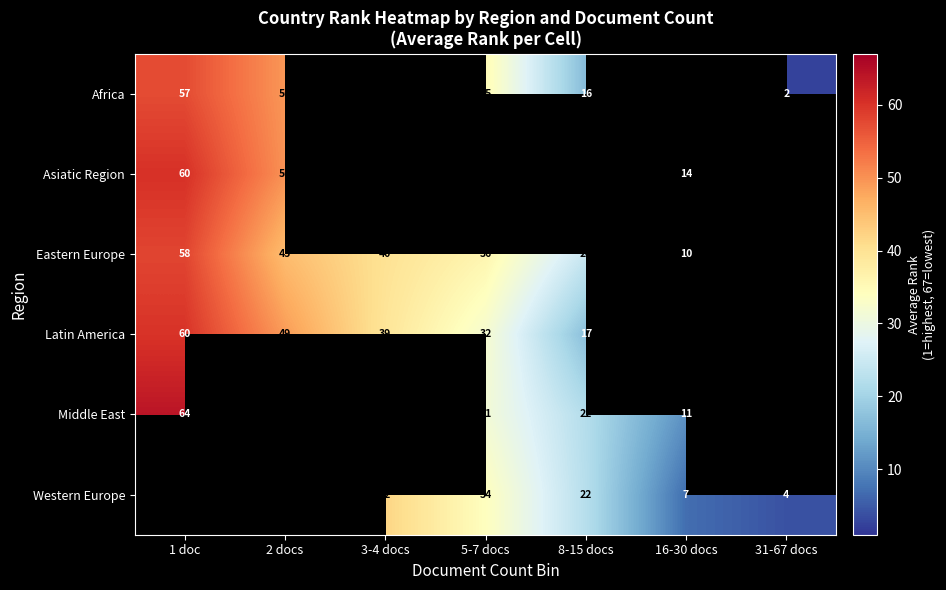

Count the number of categories in the chart.

7